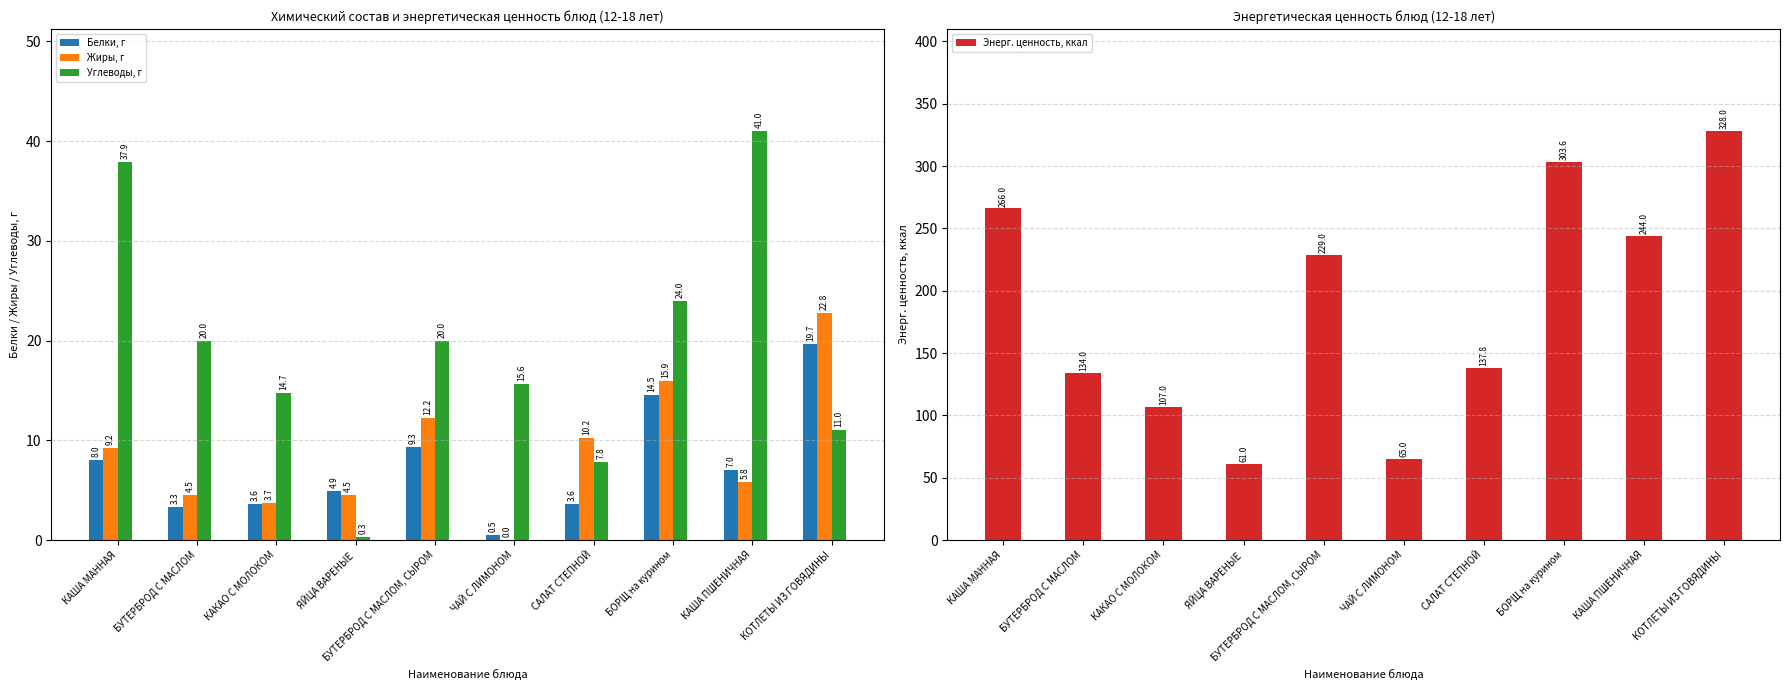

How many values in the Белки, г series exceed 7?

4